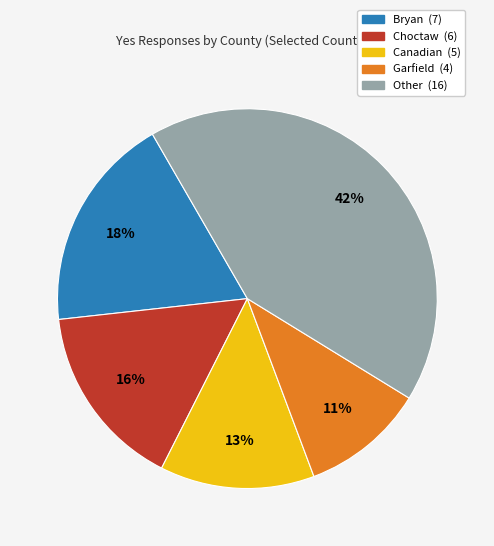

To the nearest percent, what is the average slice percentage?

20%